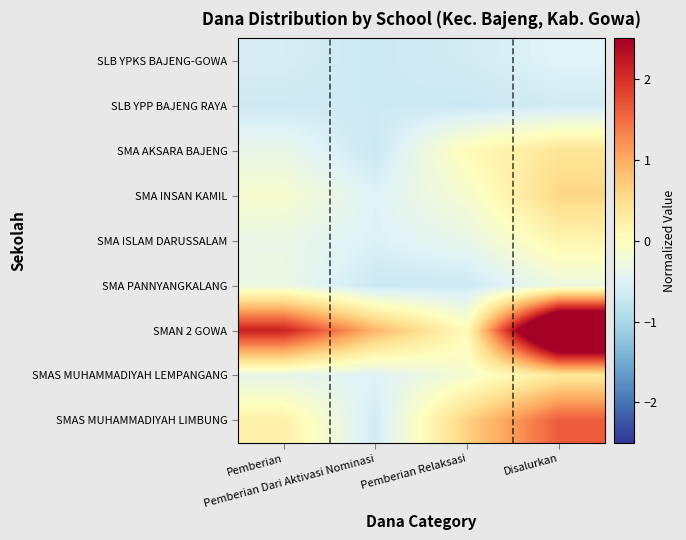

Between Pemberian and Pemberian Dari Aktivasi Nominasi, which series saw the biggest shift?

SMAN 2 GOWA